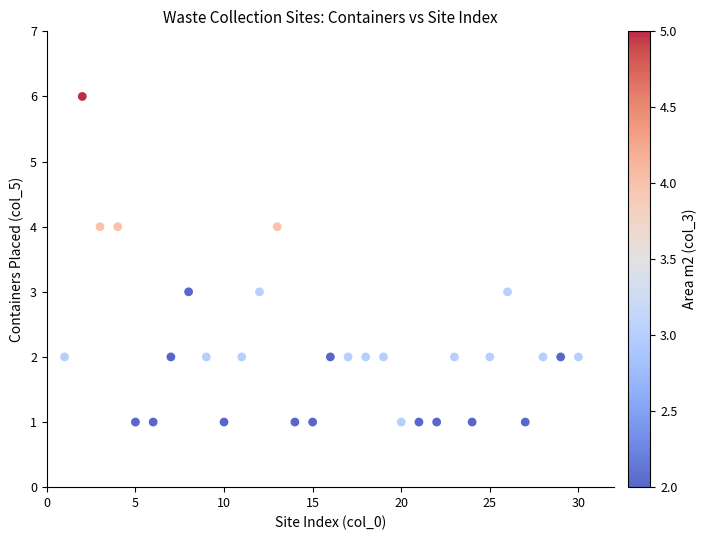

What is the range of X values (max minus min)?

29